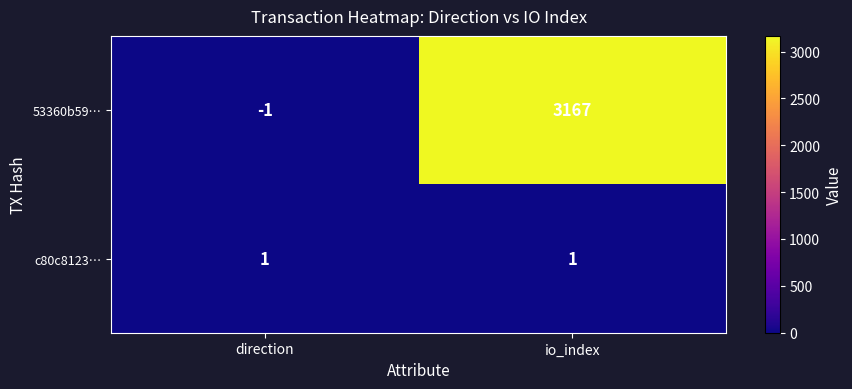

At how many categories does at least one series exceed 1457?

1